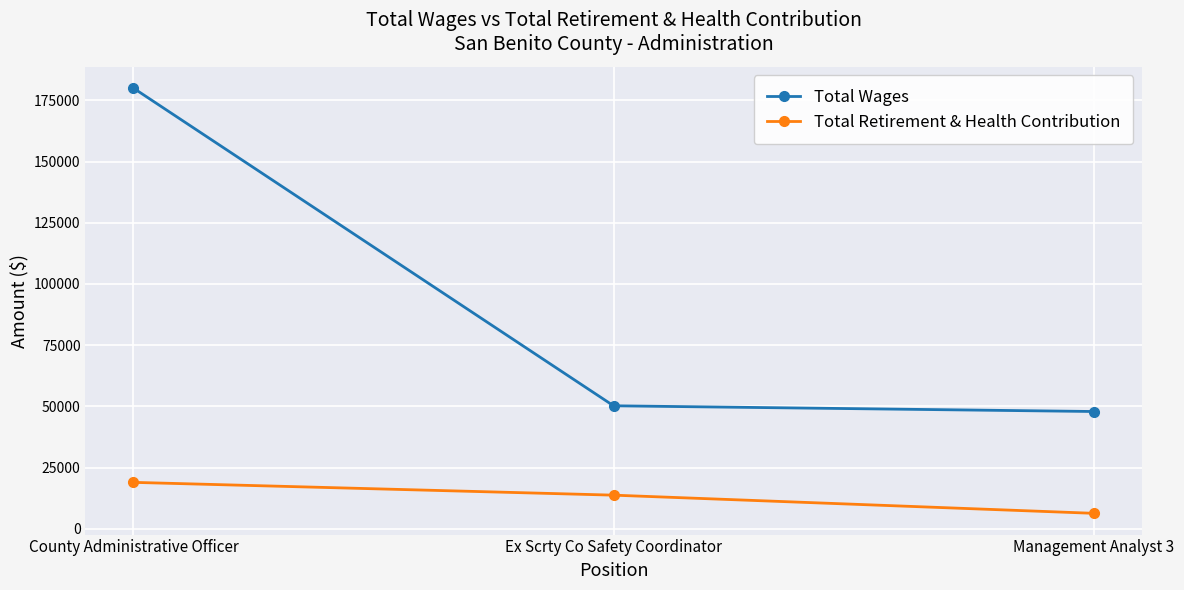

True or false: Total Wages has a value of 50236 at Ex Scrty Co Safety Coordinator.

True